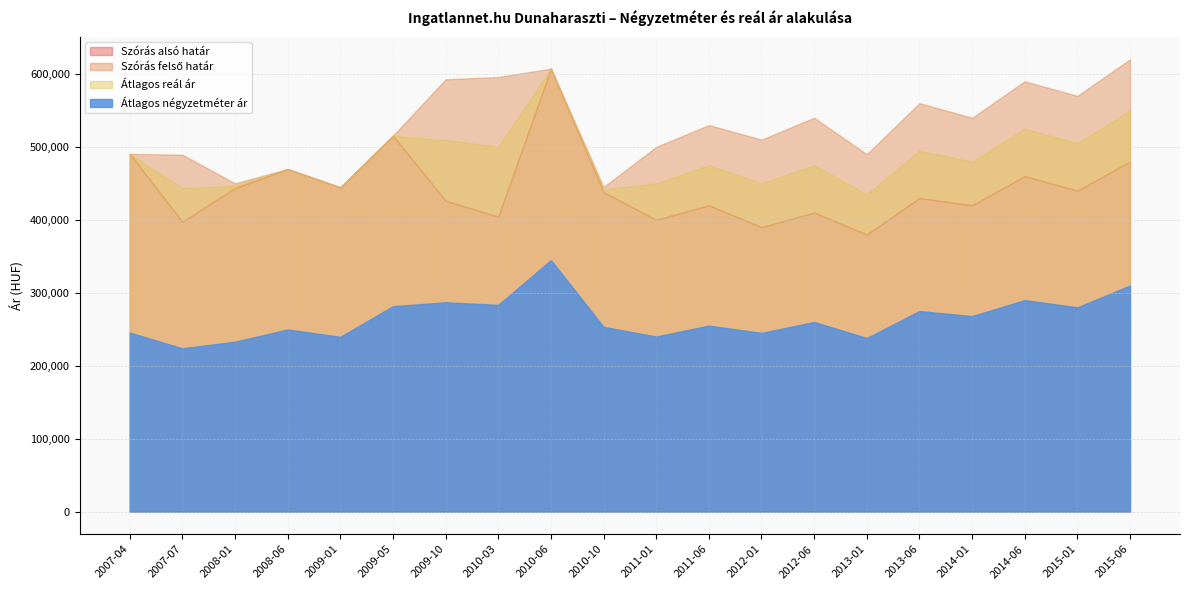

What is the difference between the second highest and minimum values in the Átlagos négyzetméter ár series?

86160